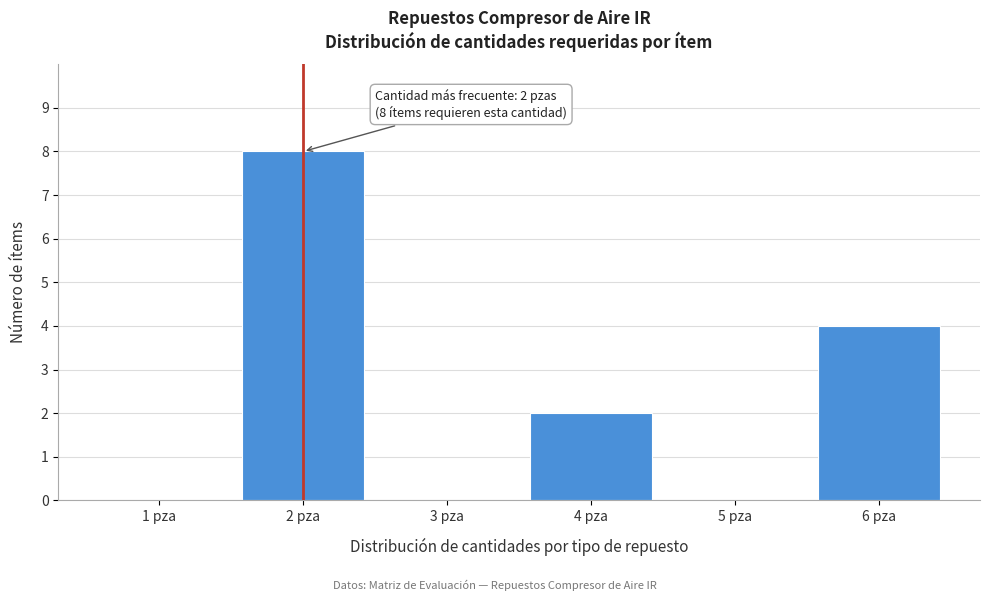

Reading left to right, extract all data points from this chart.

1 pza=0	2 pza=8	3 pza=0	4 pza=2	5 pza=0	6 pza=4